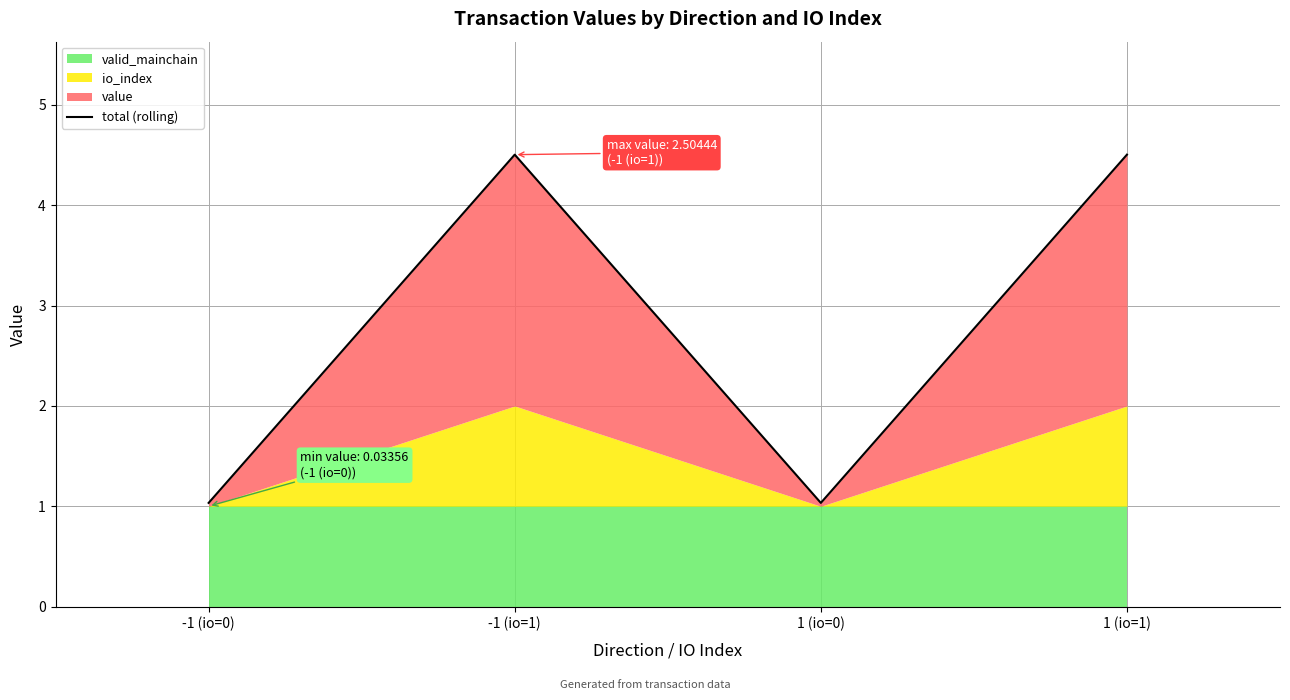

How many interior local peaks (higher than both neighbors) does the data have?

1